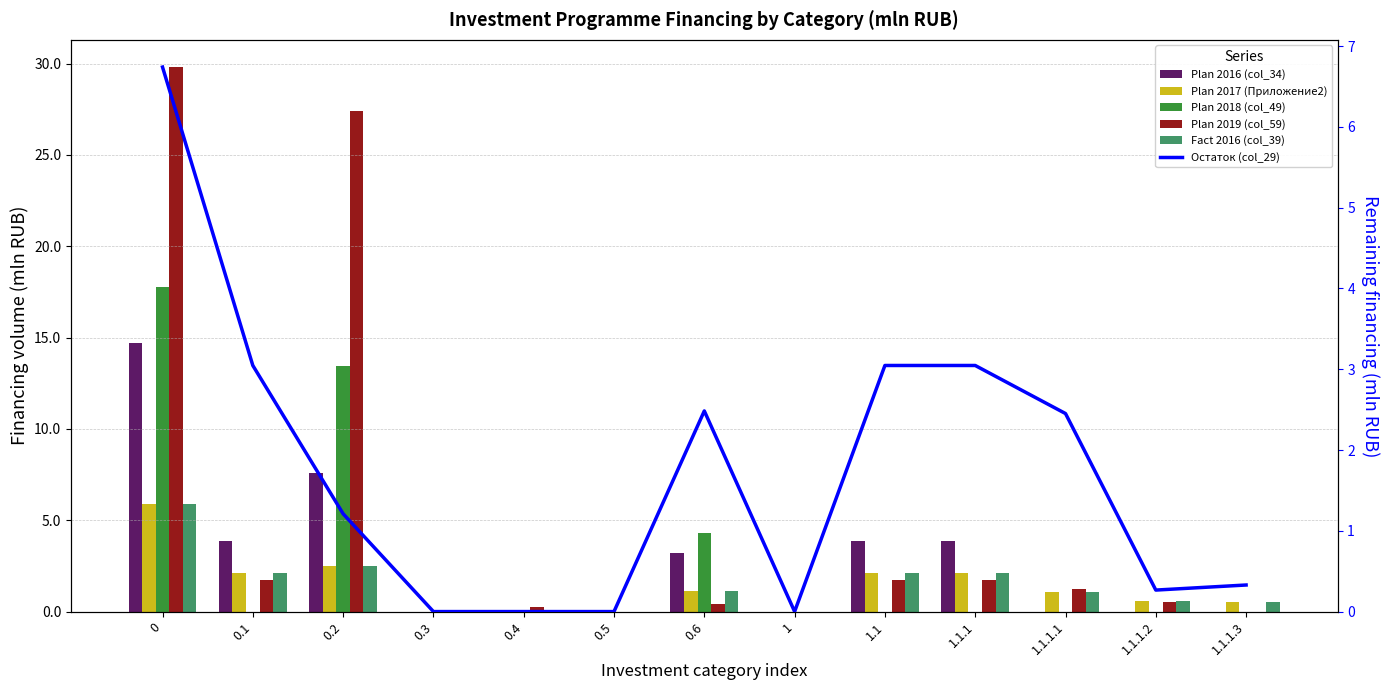

What position from the right is 0.3?

10